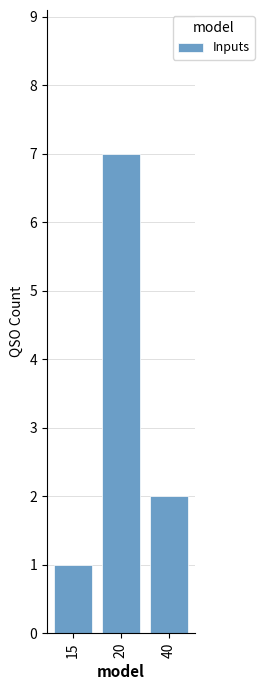

What is the maximum value shown in the chart?

7